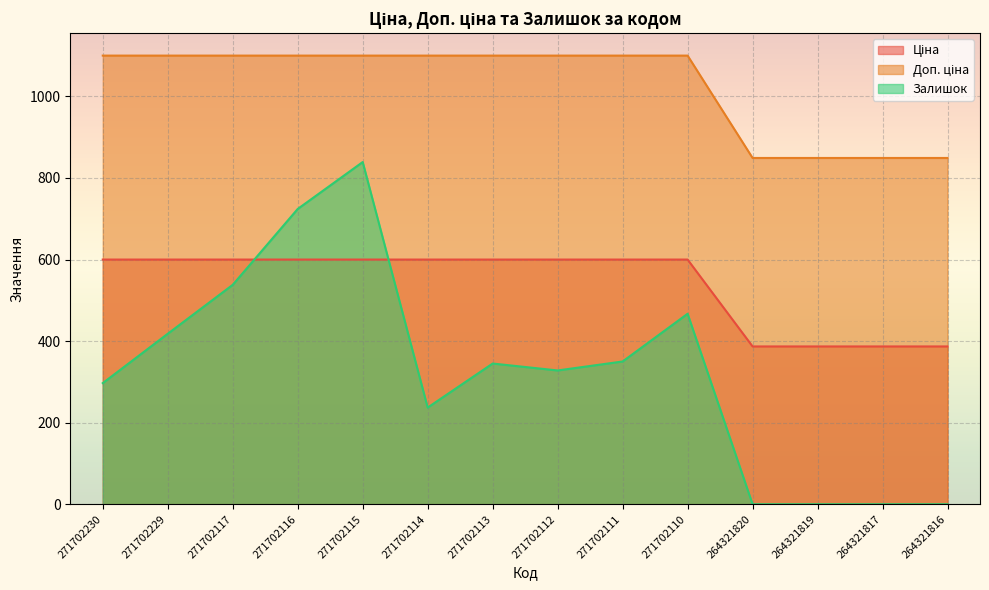

How many values in the Ціна series are below 599?

4